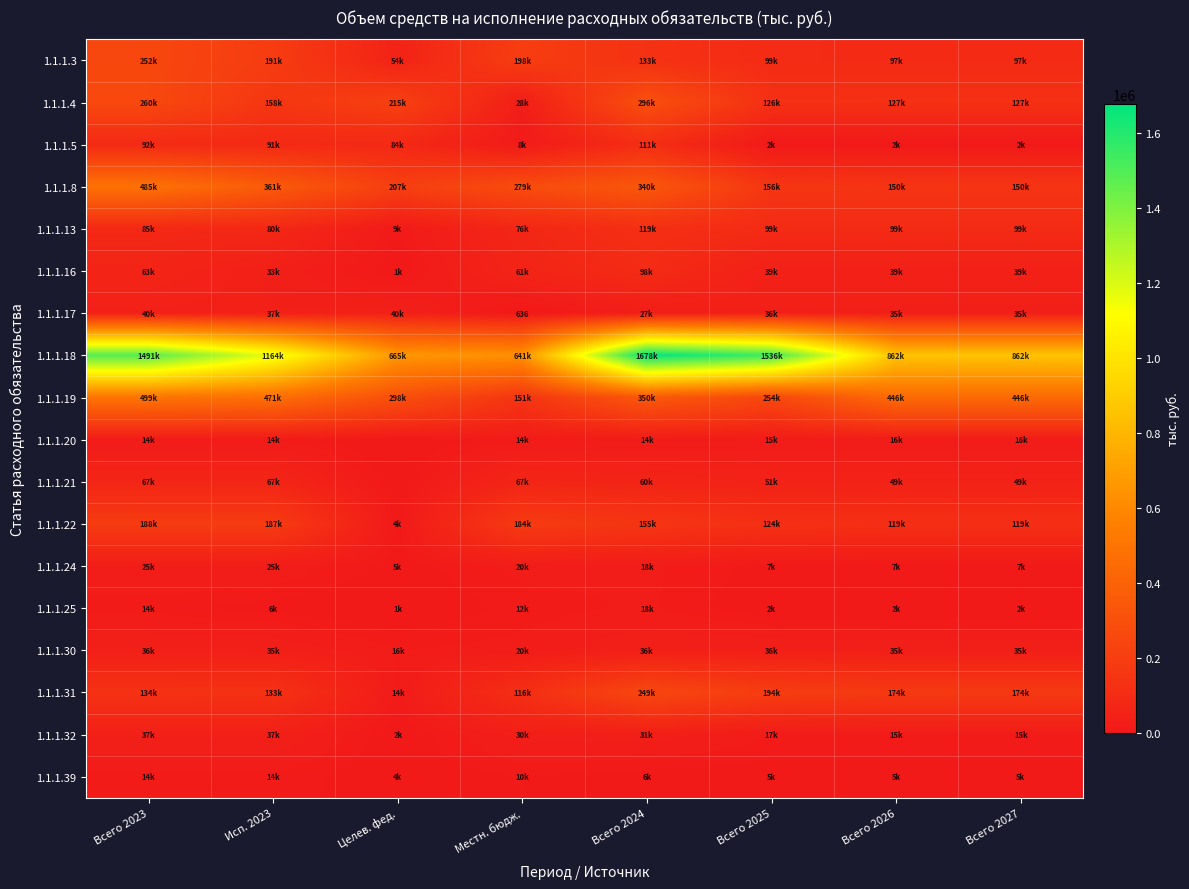

What is the spread (max minus min) of values at Всего 2025?

1534644.2